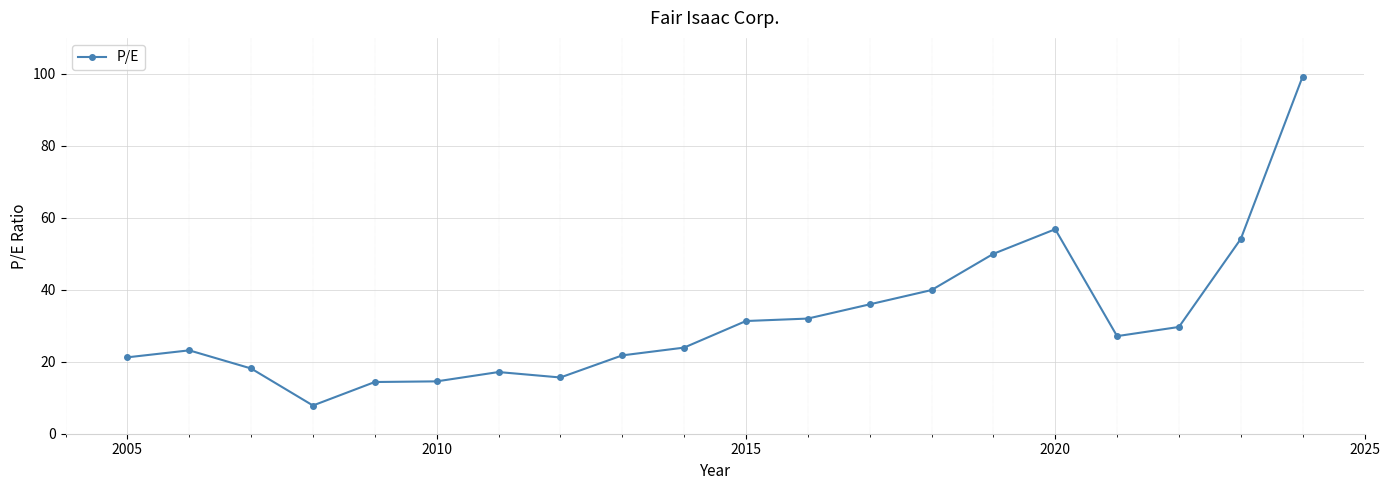

What is the greatest value displayed?

99.3